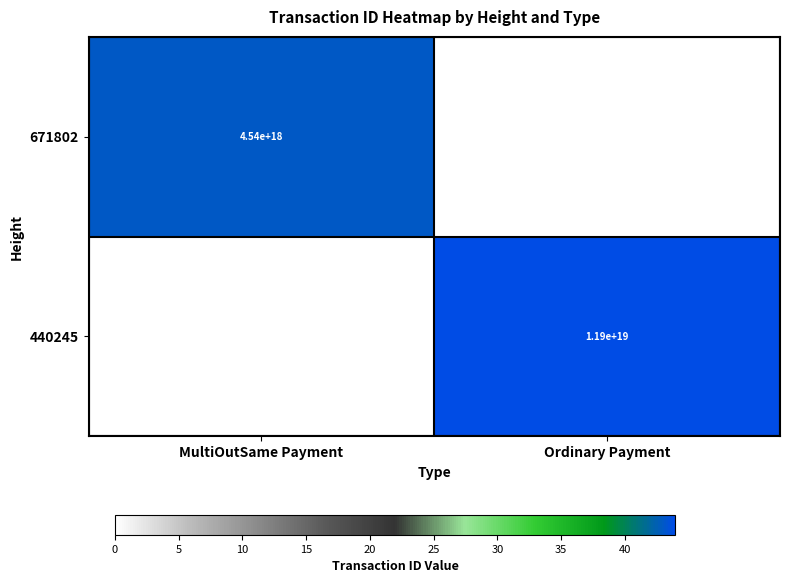

The value of 440245 at Ordinary Payment is 8297666031088712704. True or false?

False